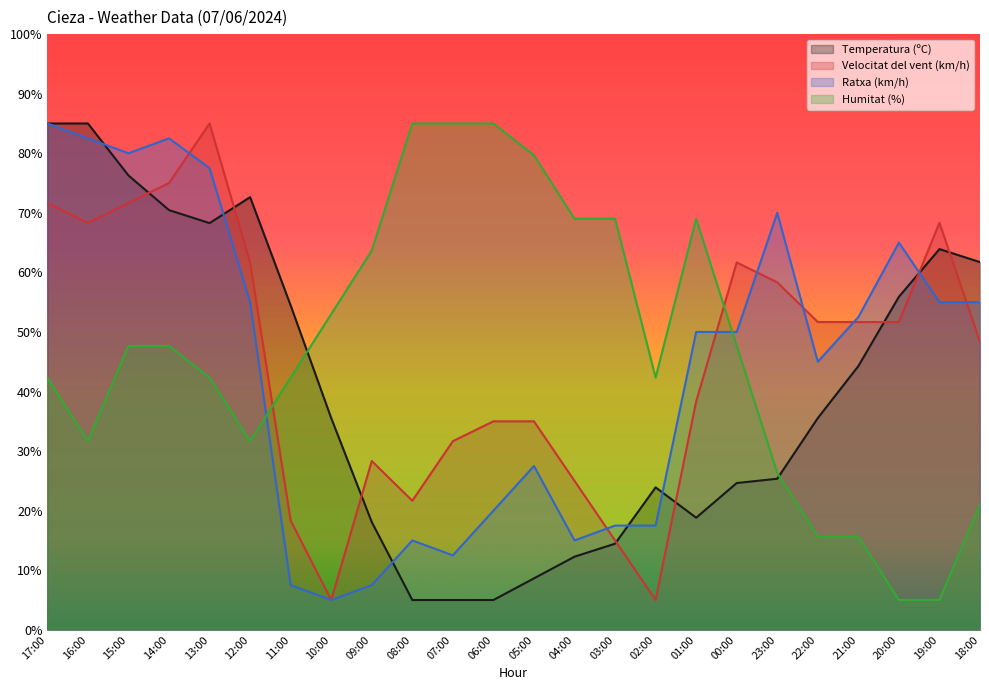

True or false: Ratxa (km/h) and Velocitat del vent (km/h) cross at least once.

True